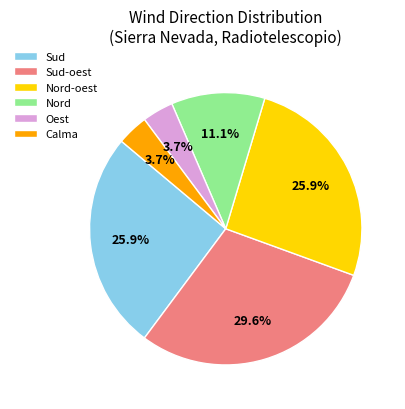

Does any single category account for the majority?

No